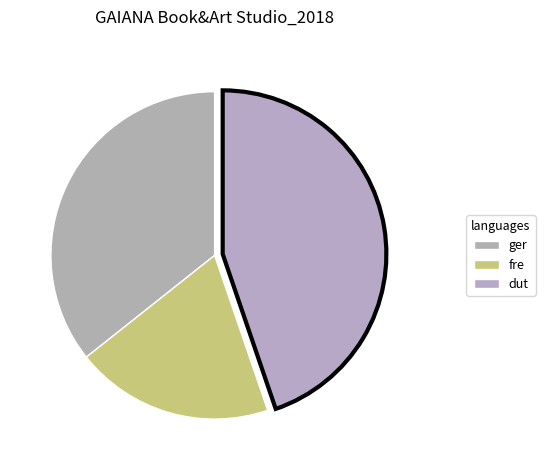

How many slices are in this pie chart?

3